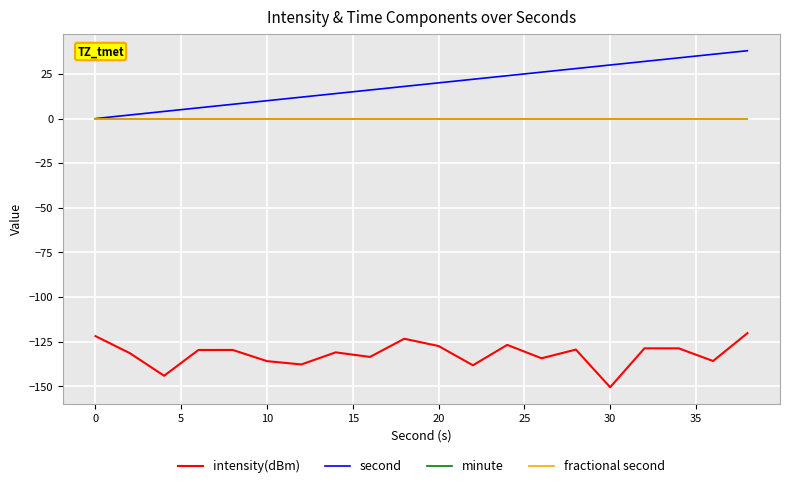

Does the chart have visible grid lines?

Yes